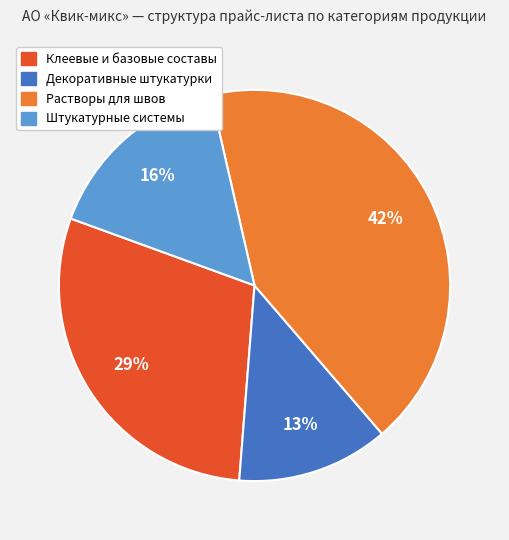

To the nearest percent, what is the average slice percentage?

25%